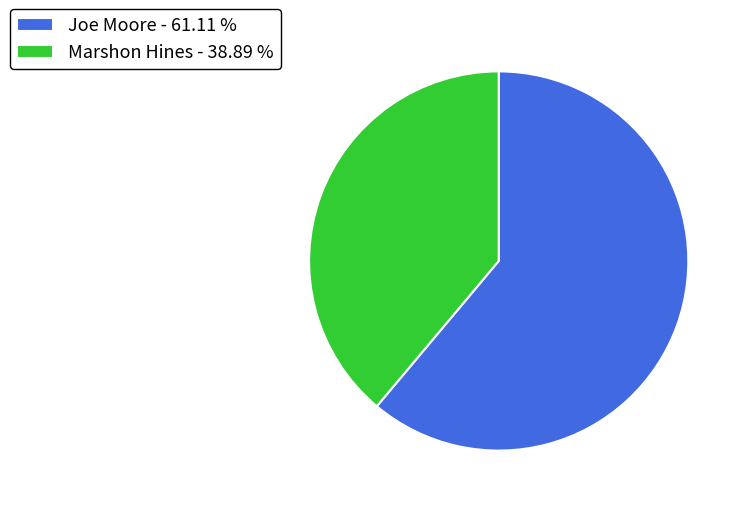

How many slices are in this pie chart?

2